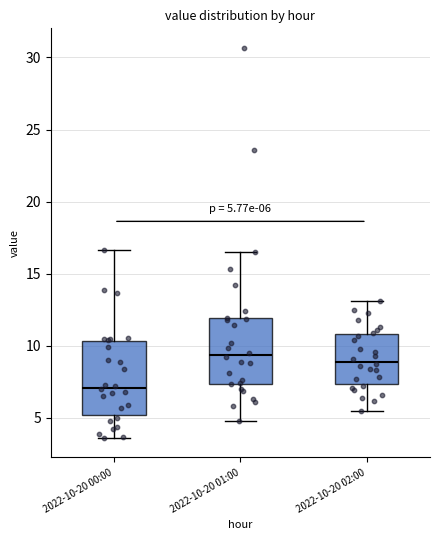

Which box's median line is the lowest?

2022-10-20 00:00